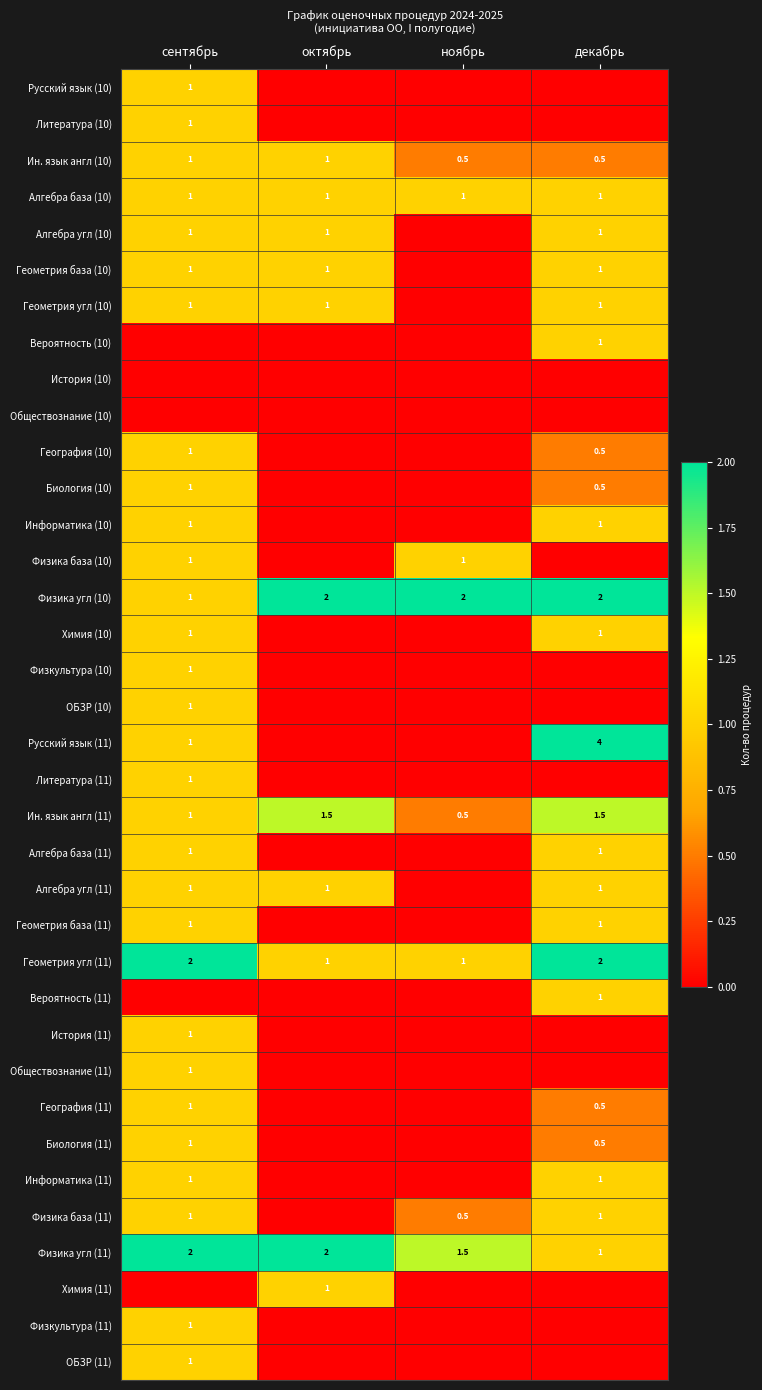

Count the Физика угл (11) values in the range 1 to 2.

4